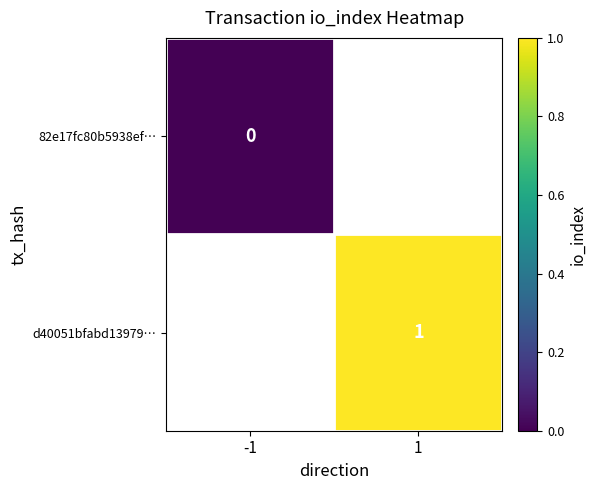

Which series has the widest spread of values?

82e17fc80b5938ef…